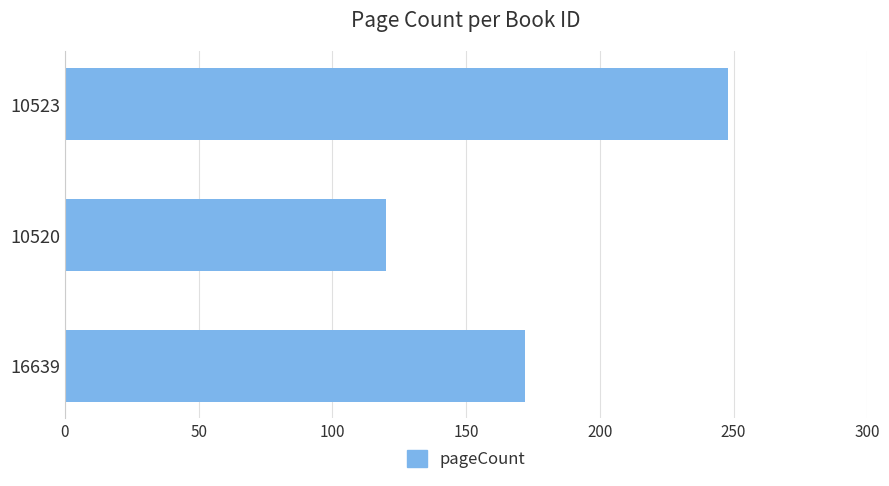

What is the sum of the values at 10523 and 16639?

420